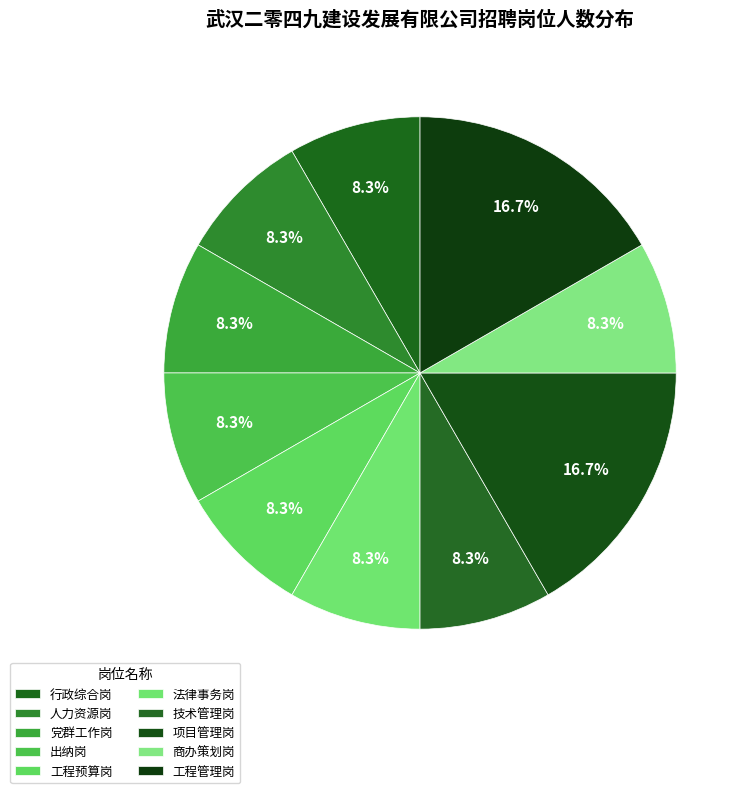

How many slices are in this pie chart?

10